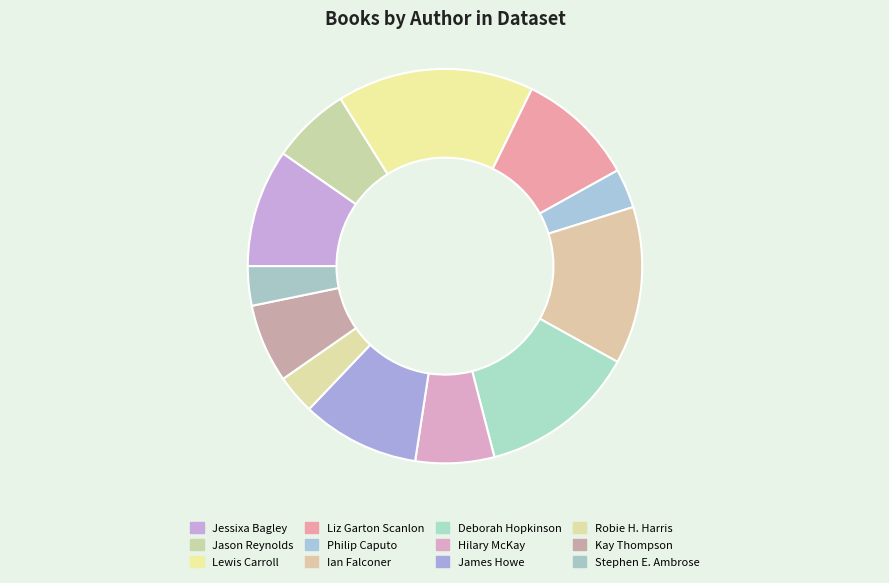

To the nearest percent, what is the average slice percentage?

8%